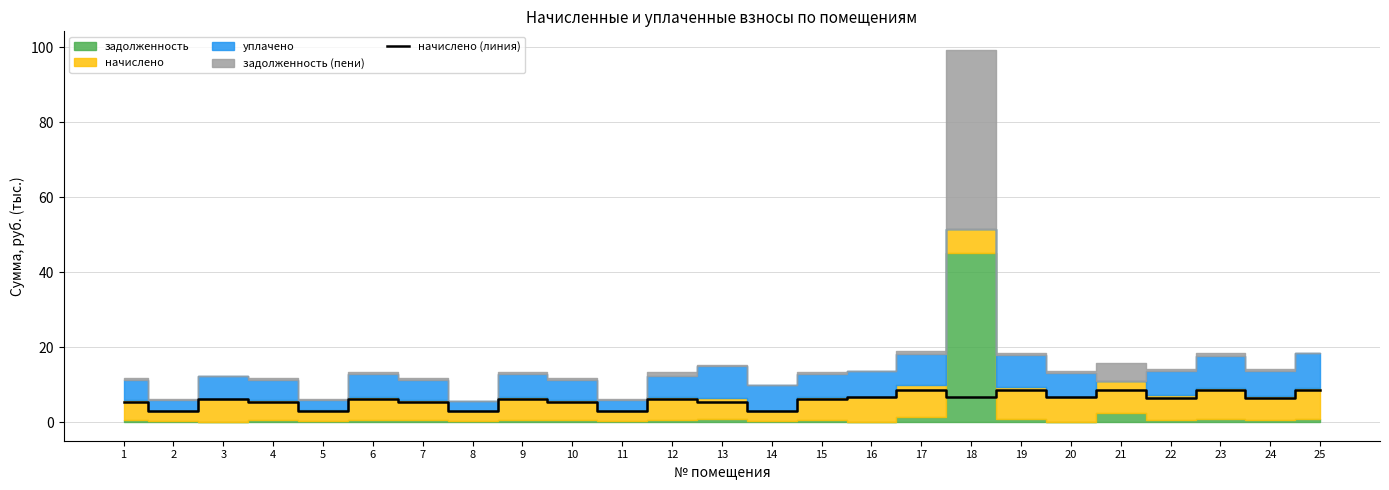

What is the difference between the maximum and second lowest values?

5.7